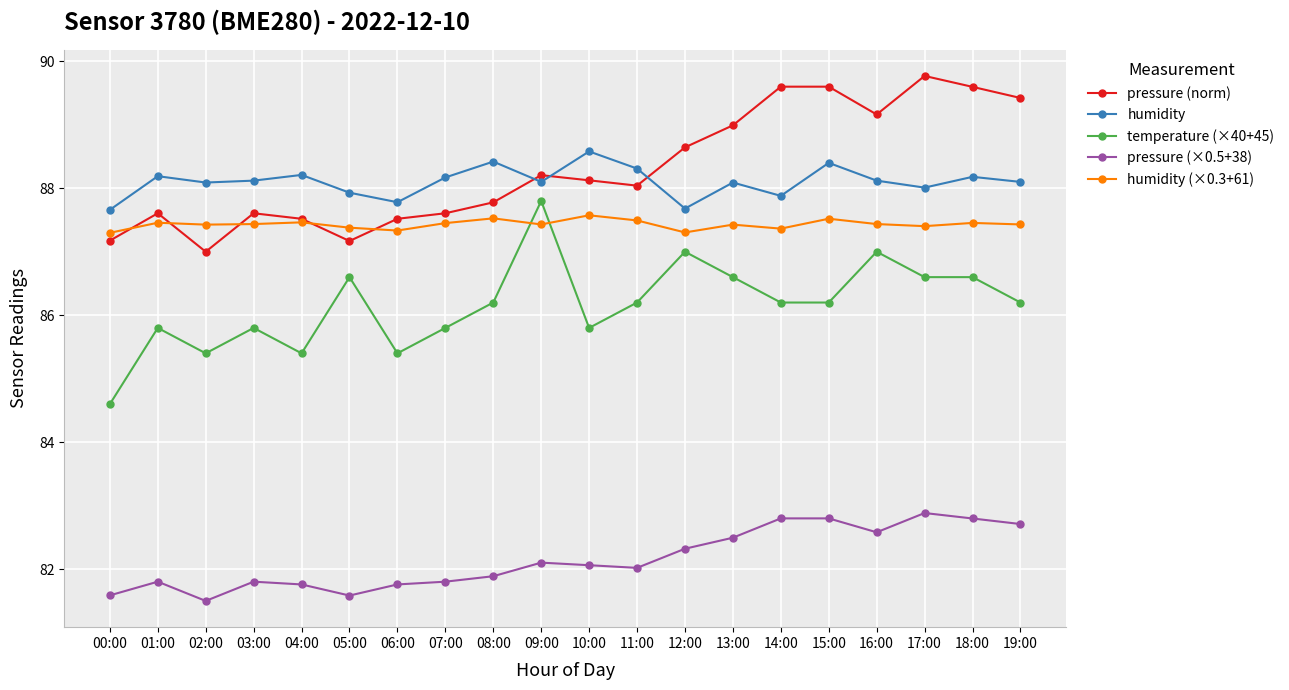

What are all the series names shown in the legend?

pressure (norm), humidity, temperature (×40+45), pressure (×0.5+38), humidity (×0.3+61)